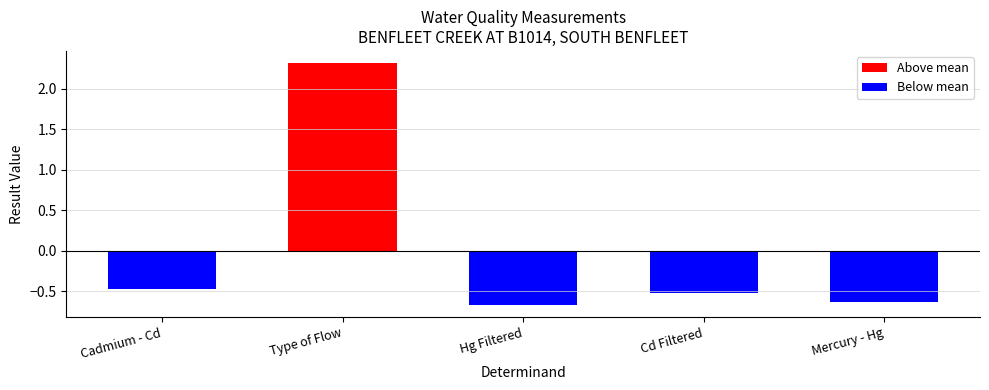

Which label corresponds to the largest value in the chart?

Type of Flow